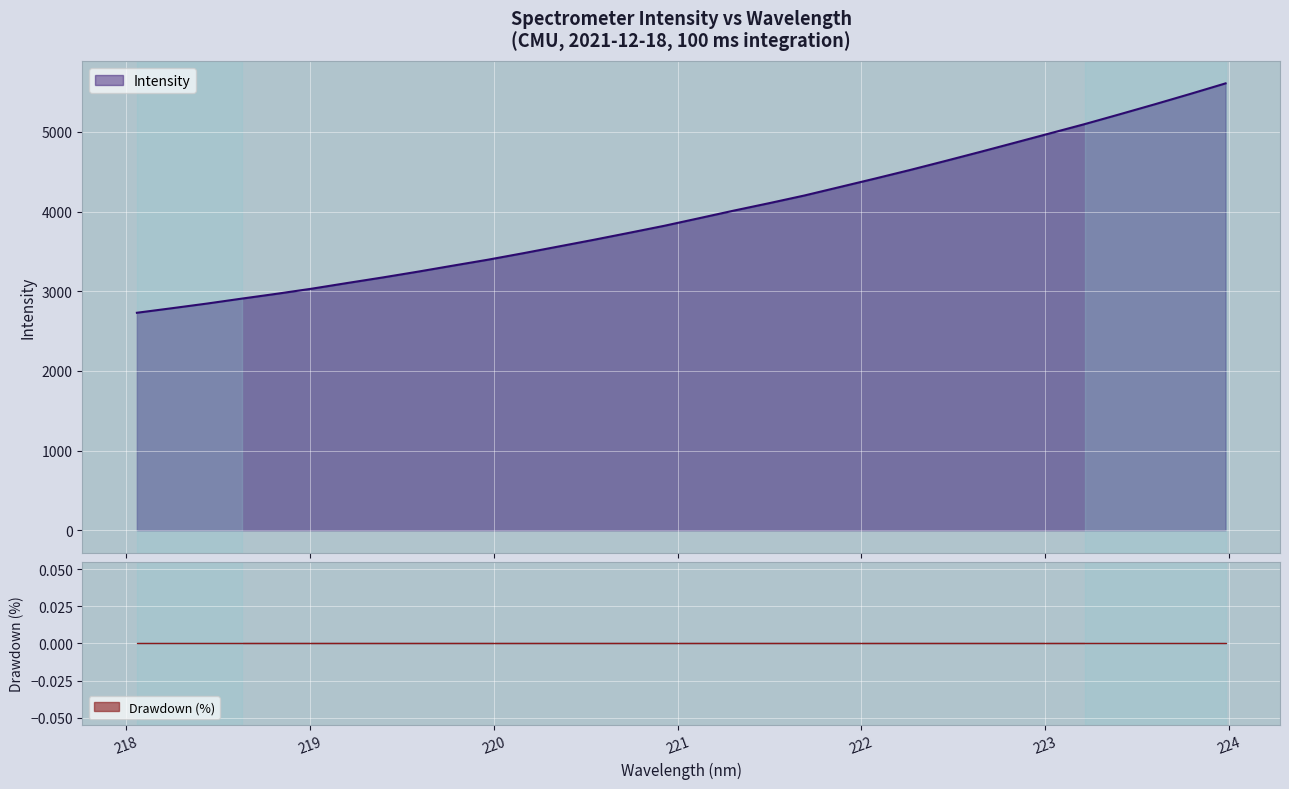

What is the ratio of the value at 221.8812 to the value at 222.263?

1.0